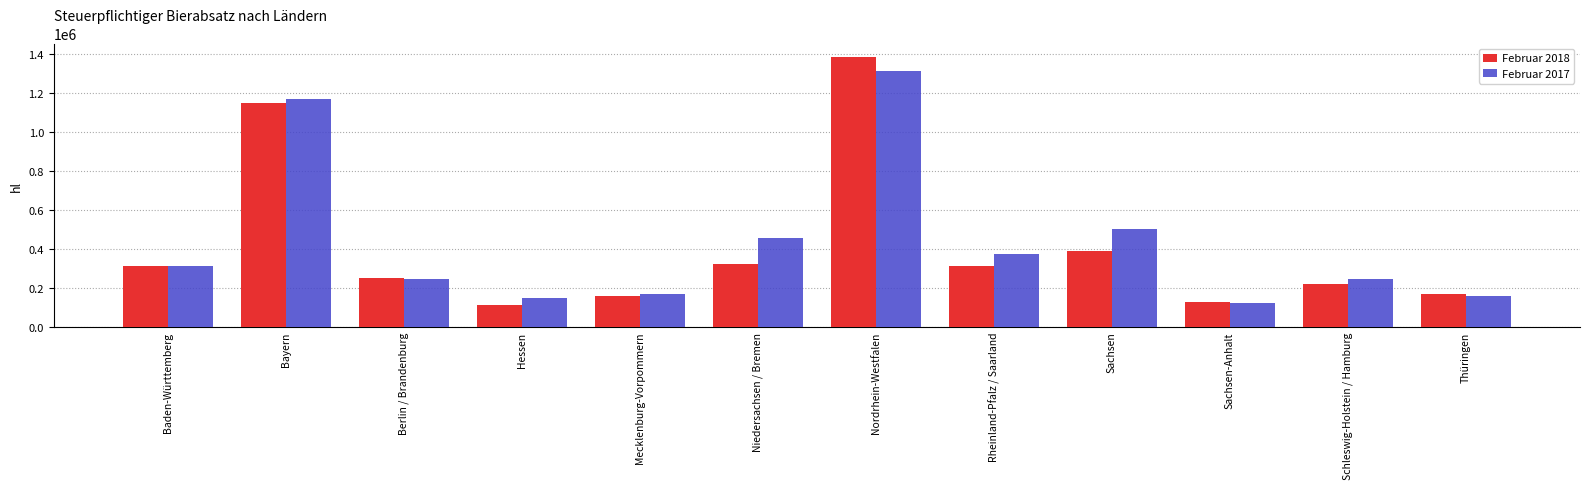

What position from the right is Nordrhein-Westfalen?

6